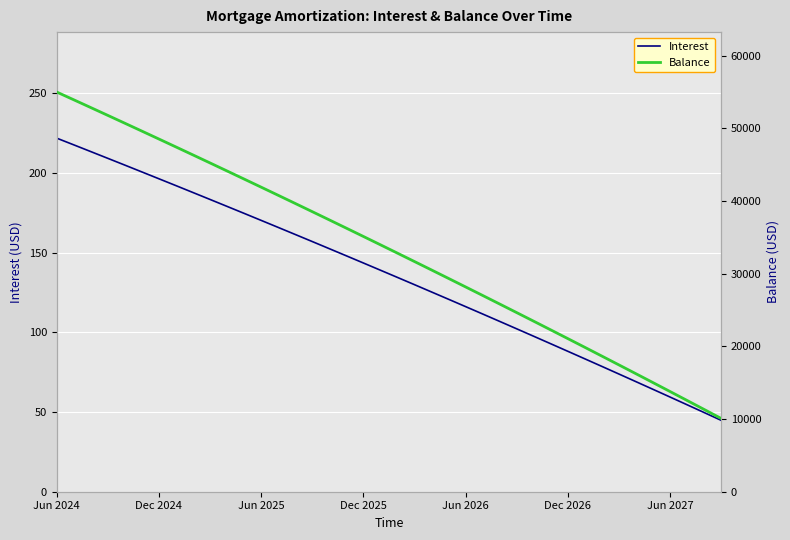

What is the spread (max minus min) of values at 37?

12514.4